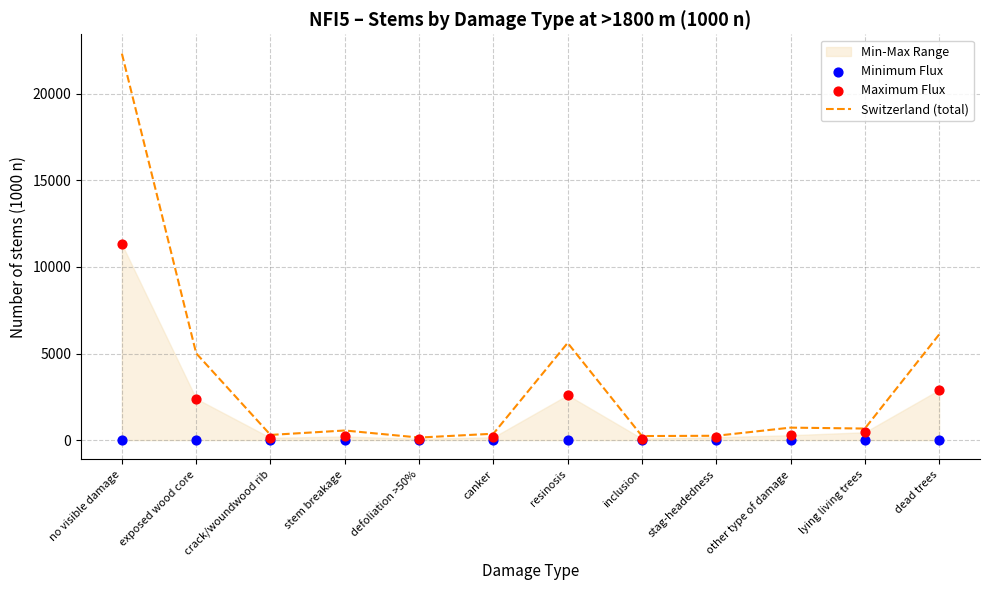

Which series has the largest total across all categories?

Switzerland (total)